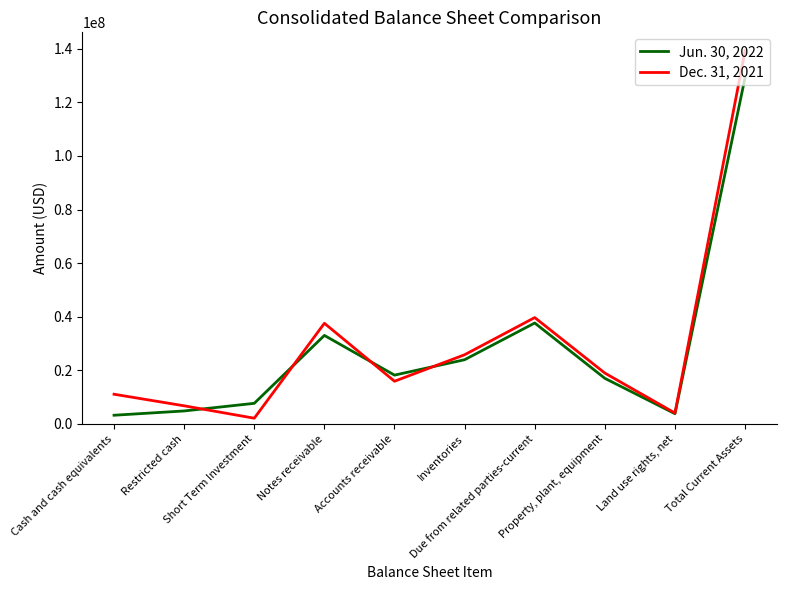

True or false: Jun. 30, 2022 has more than 2 points higher than both neighbors.

False